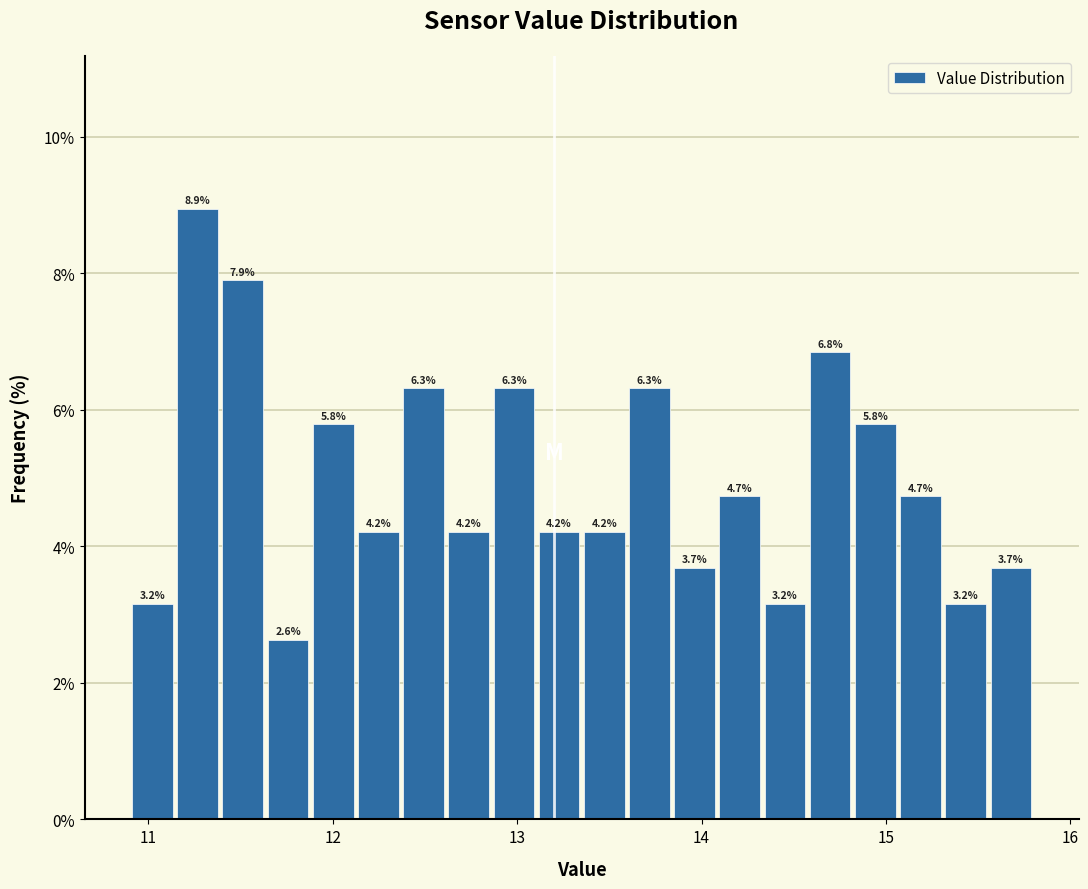

Around what value on the x-axis is the tallest bar? Give the approximate position of its centre, as read against the axis.

11.3